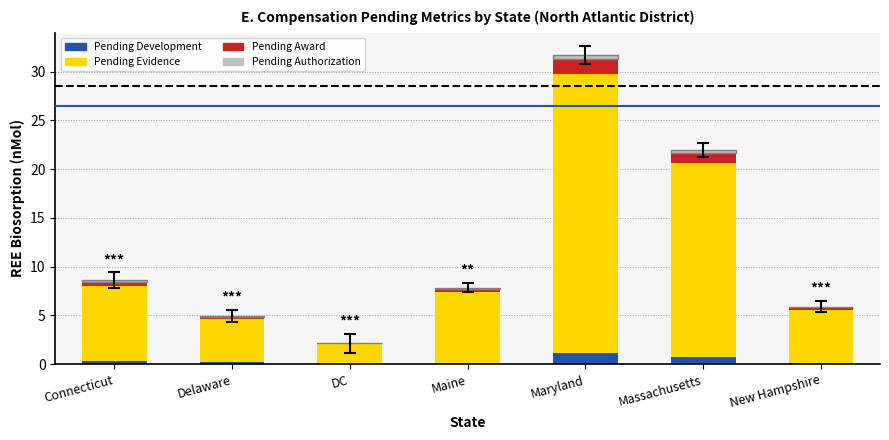

What is the maximum value for Pending Development?

1.1